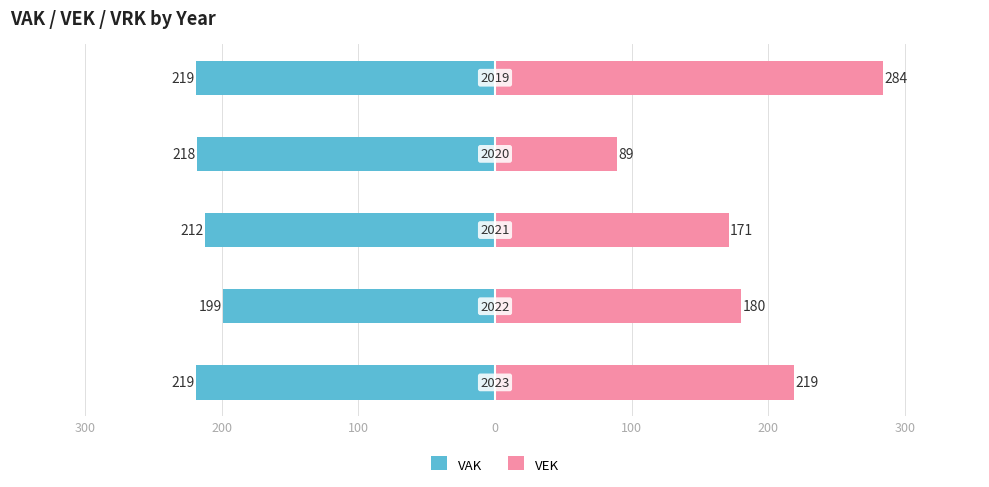

What is the value of the VAK bar at the 5th from the left?

-219